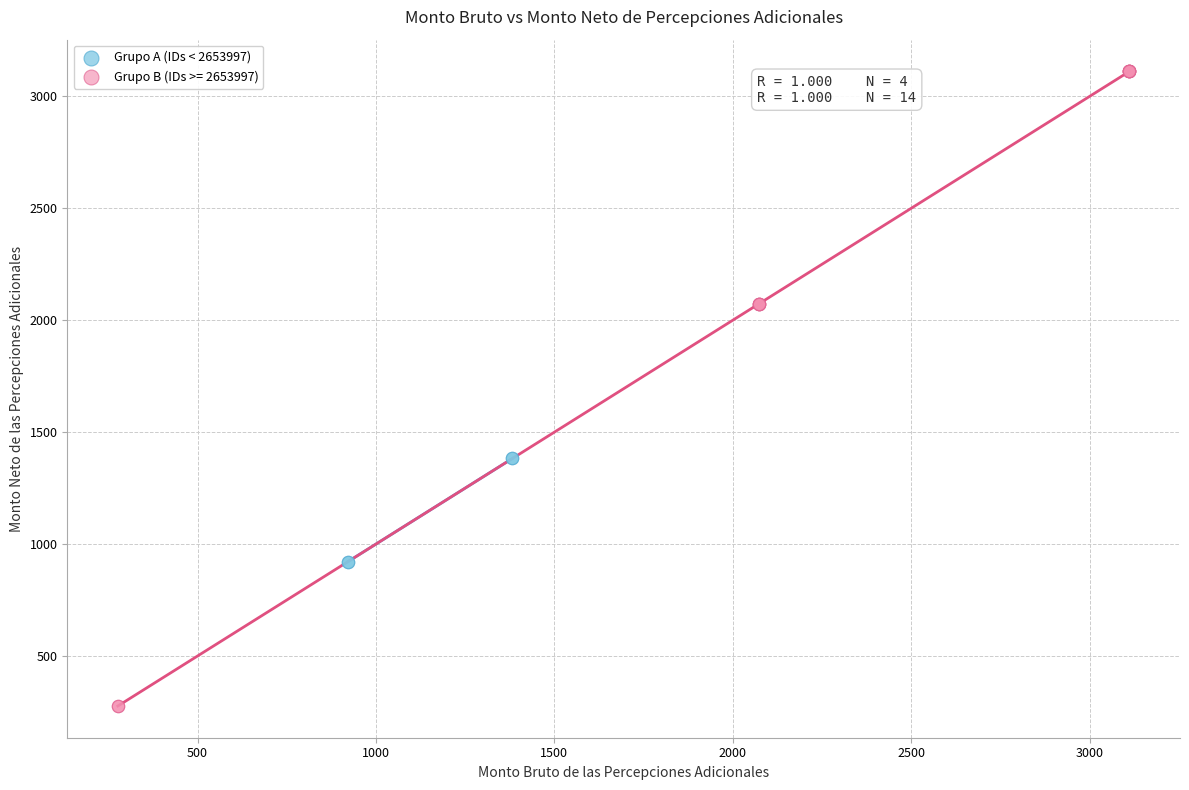

Which series reaches the minimum Y coordinate?

Grupo B (IDs >= 2653997)